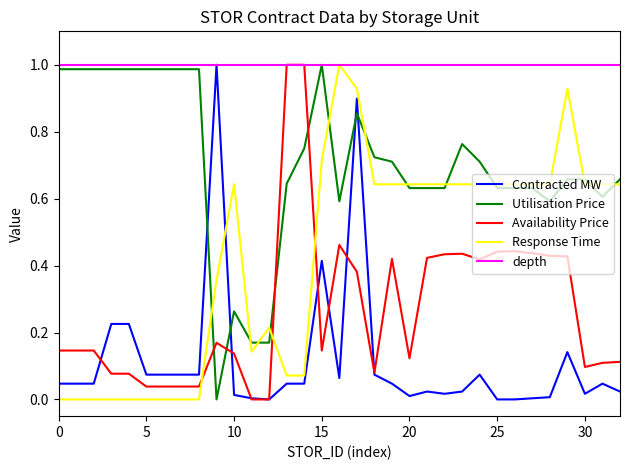

List the series in order of their overall mean, lowest first.

Contracted MW, Availability Price, Response Time, Utilisation Price, depth